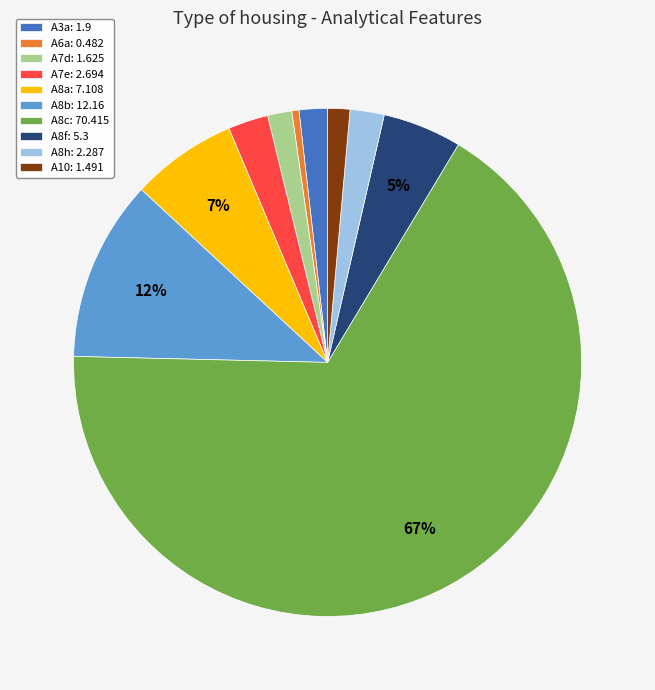

Is A8c the majority of the pie?

Yes